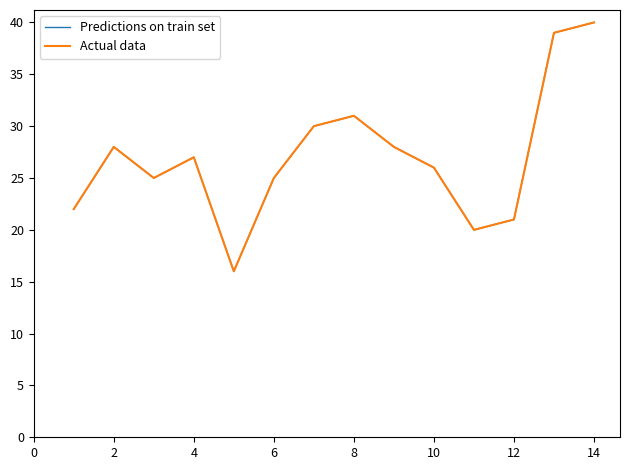

What is the average value of the Predictions on train set series?

27